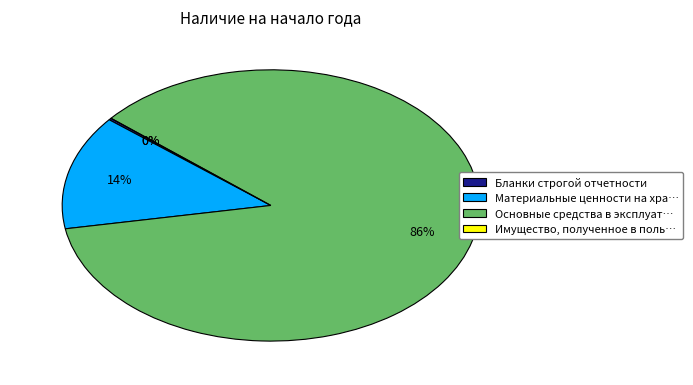

Is there any slice that represents more than half of the pie?

Yes